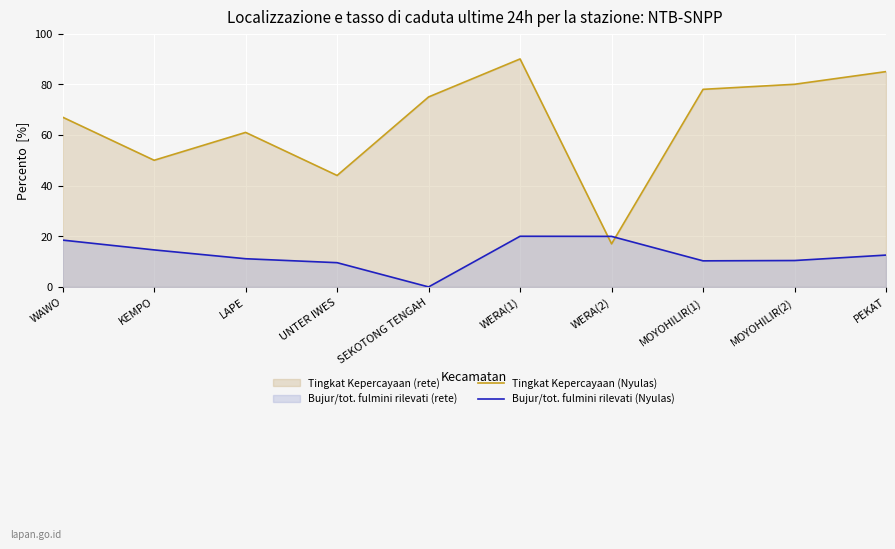

In Bujur/tot. fulmini rilevati (Nyulas), how many points are higher than both neighbors (excluding endpoints)?

1